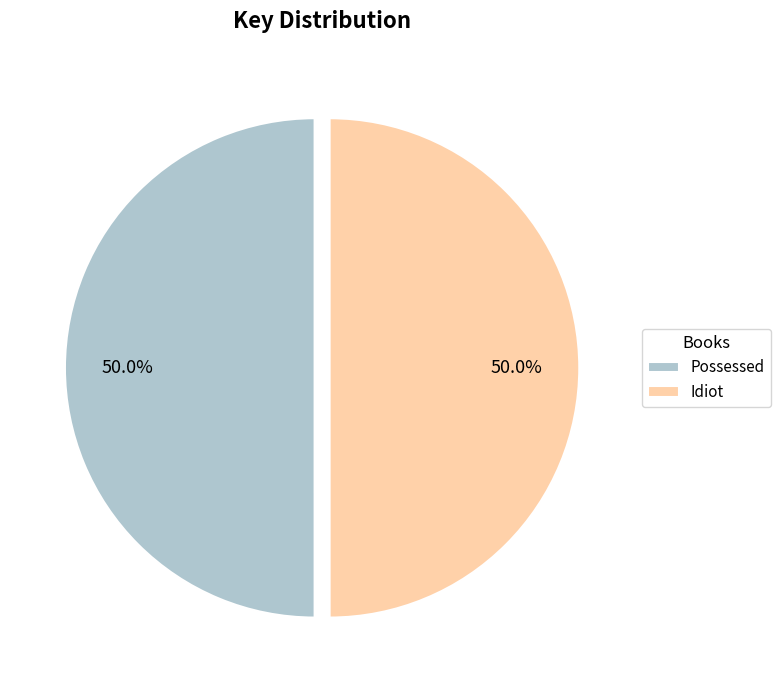

What is the total percentage of Idiot and Possessed?

100.0%